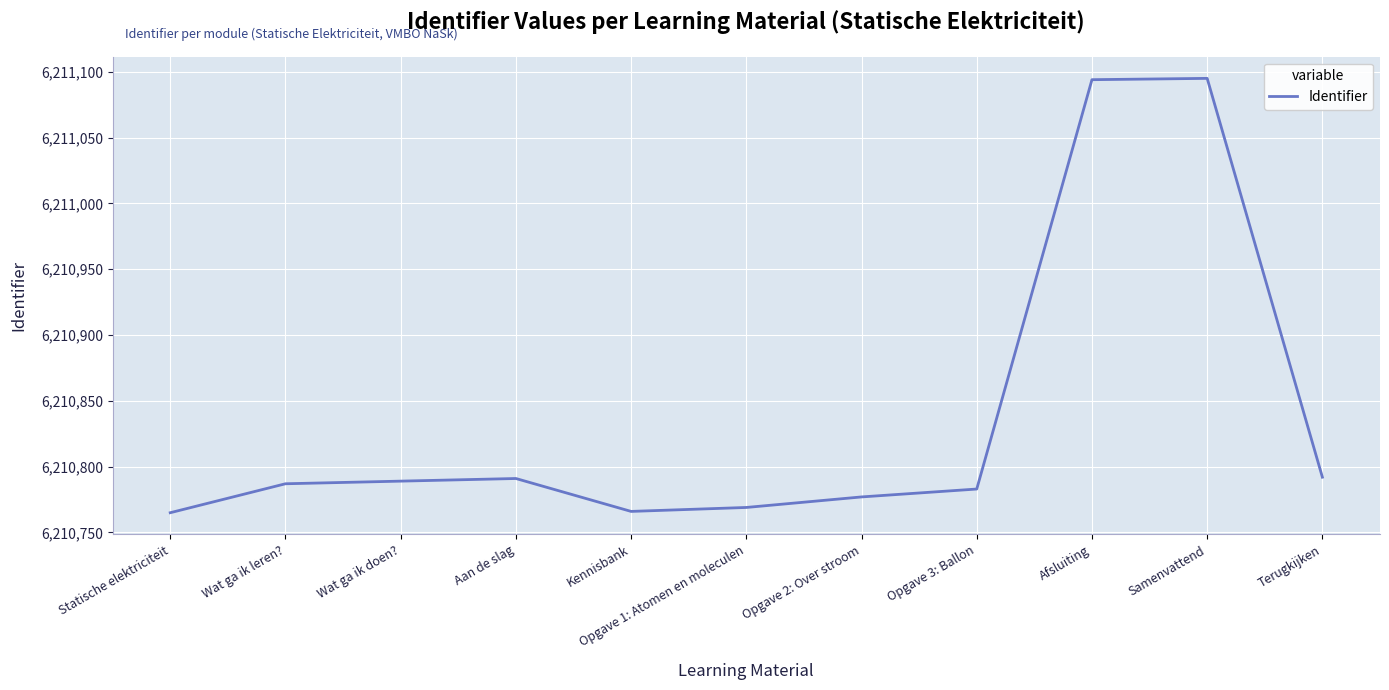

What position from the left is Terugkijken?

11